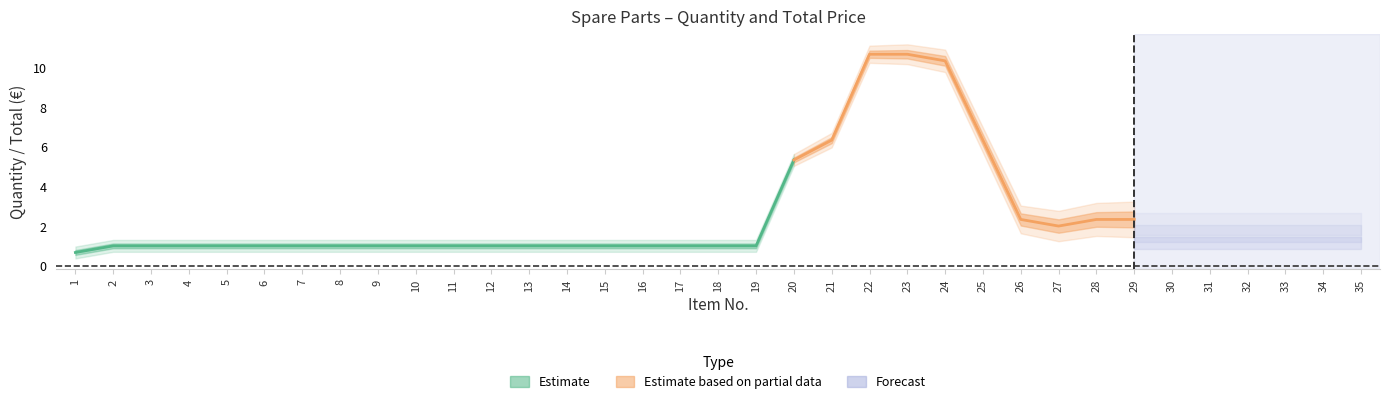

What is the total value across all series at 17?

1